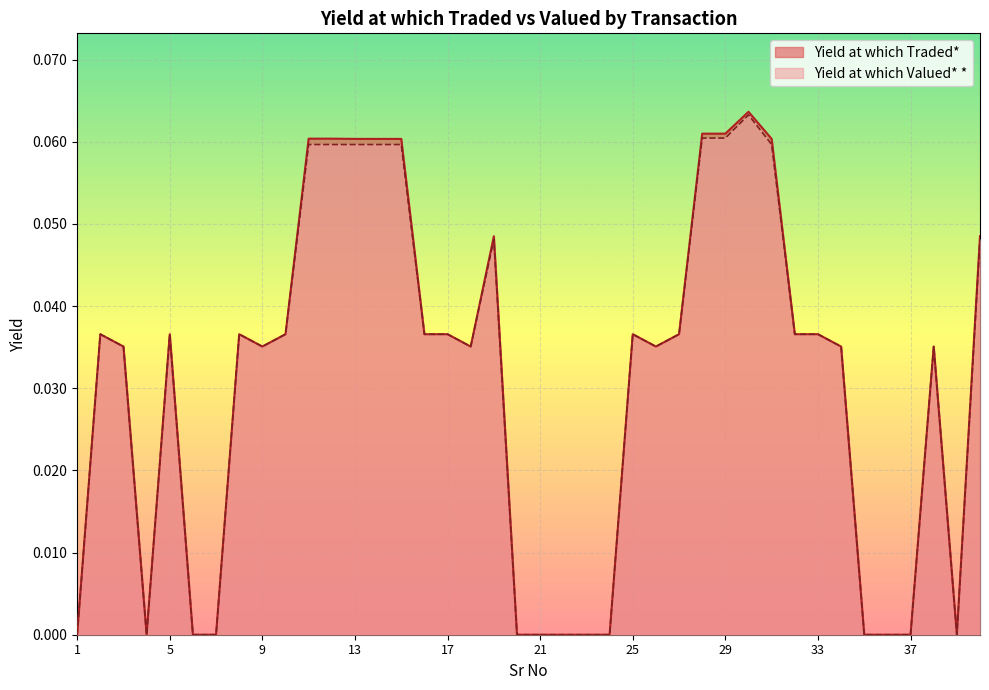

True or false: Yield at which Valued* * has a value of 0.1 at 38.

False